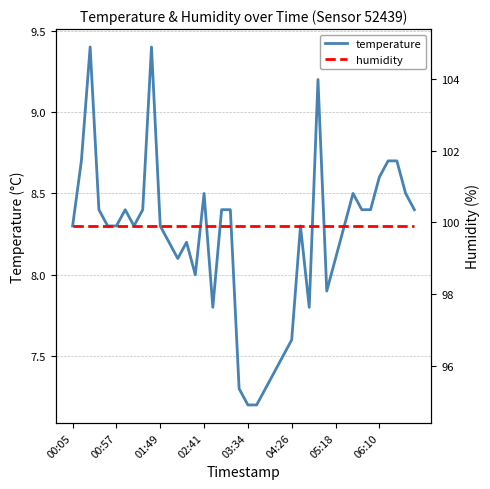

What are all the series names shown in the legend?

temperature, humidity